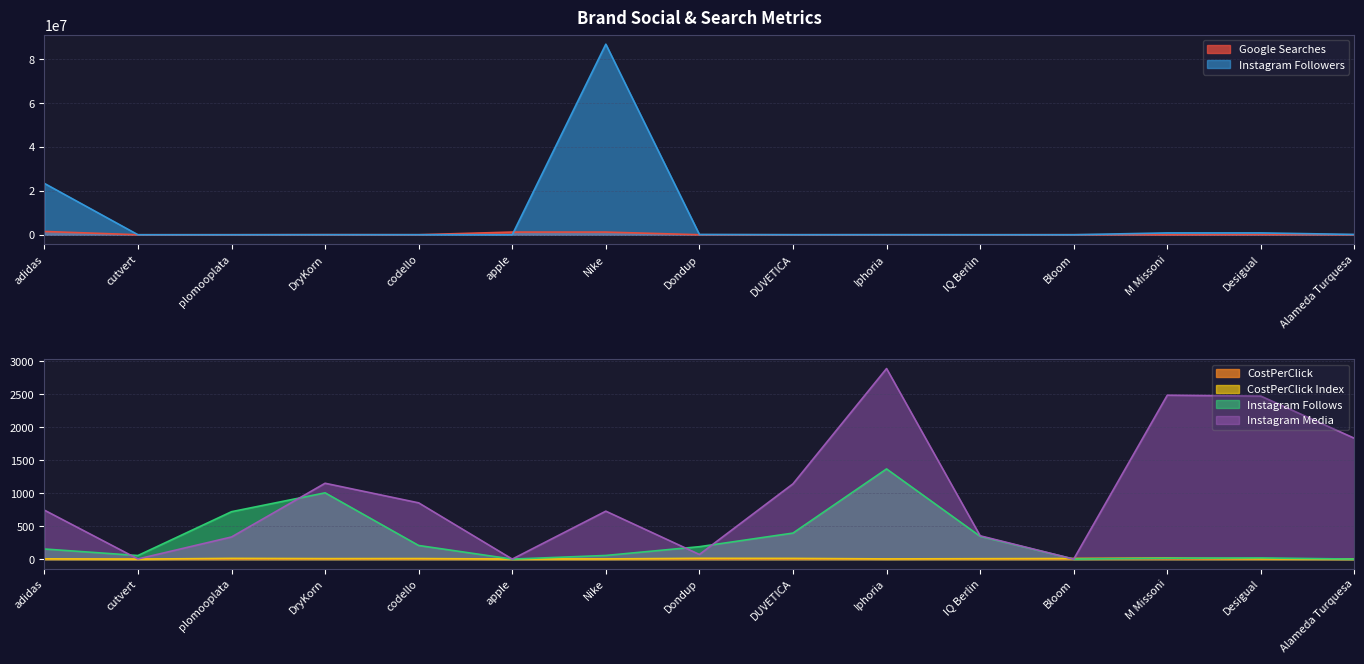

What is the sum of the Instagram Followers values at plomooplata and IQ Berlin?

3766